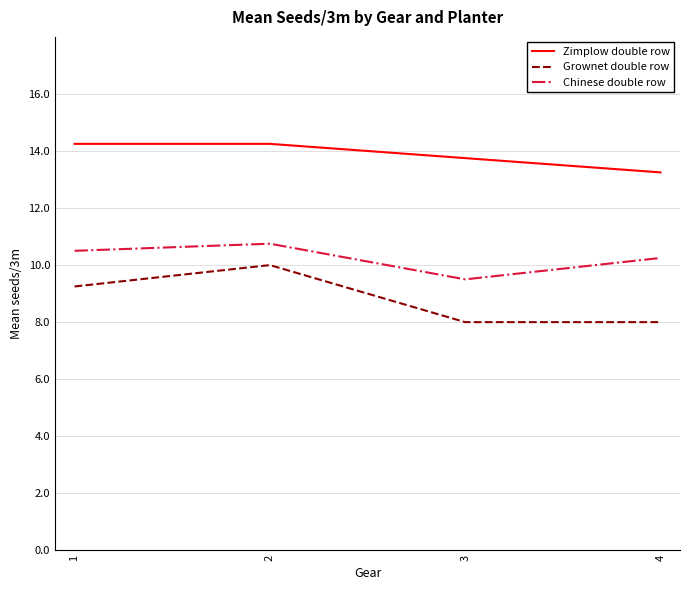

Count the Chinese double row values in the range 10 to 11.

3